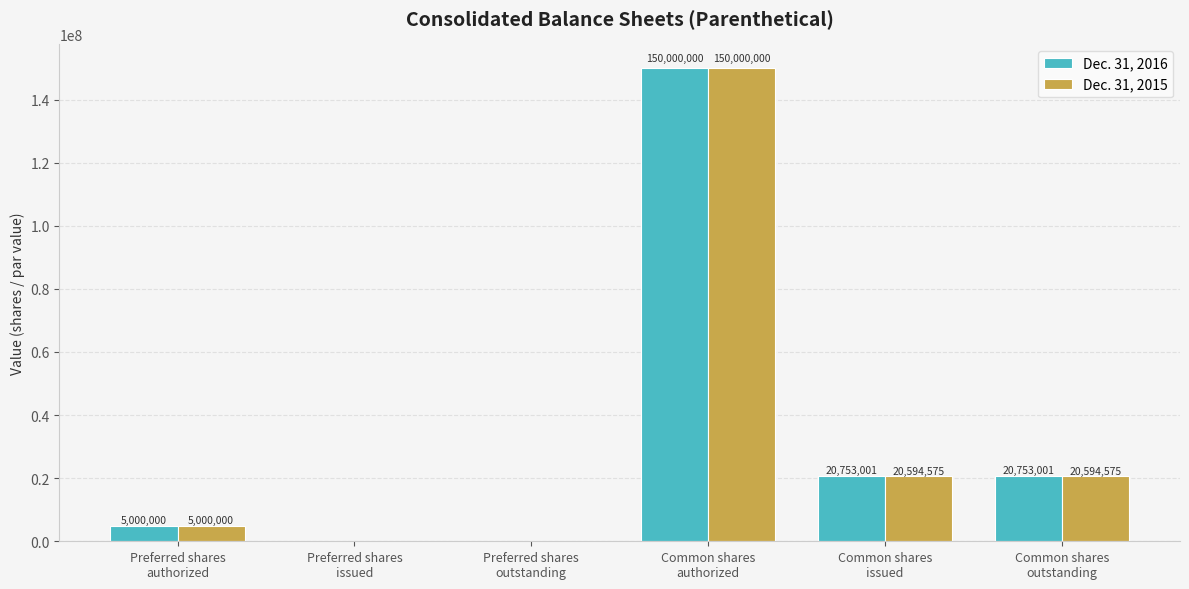

True or false: Dec. 31, 2015 has a value of 20594575 at Common shares
outstanding.

True